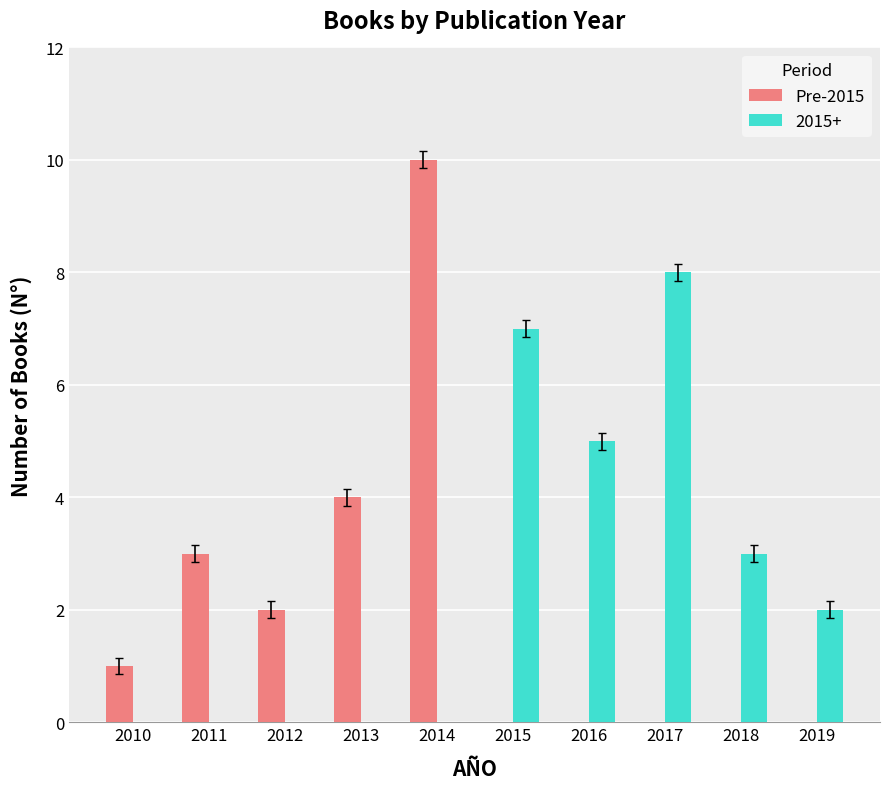

Reading left to right, extract all data points from this chart.

Pre-2015: 2010=1	2011=3	2012=2	2013=4	2014=10	2015=0	2016=0	2017=0	2018=0	2019=0
2015+: 2010=0	2011=0	2012=0	2013=0	2014=0	2015=7	2016=5	2017=8	2018=3	2019=2